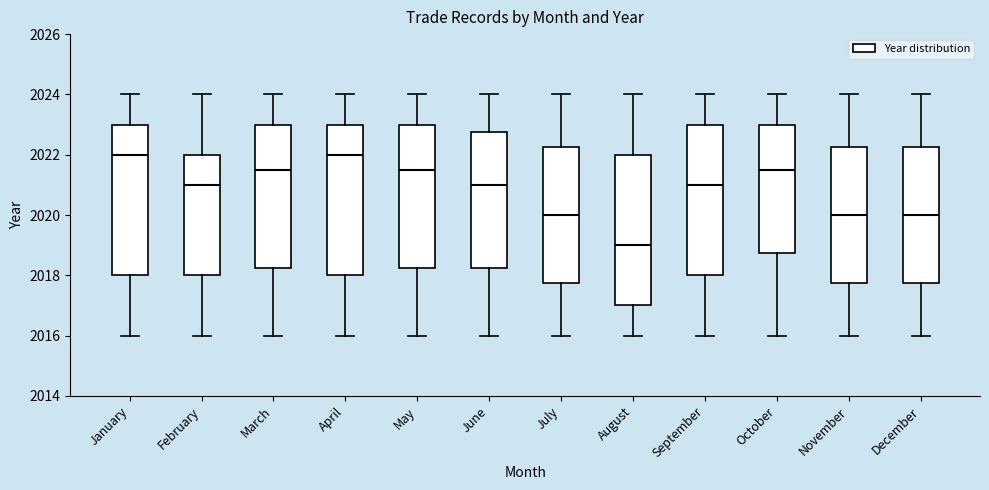

Reading left to right, transcribe this box plot: for each box, give where its median line is, the range the box spans, and where its two whiskers end, as read against the y-axis. The values are not printed on the chart, so give them approximately, as read against the axis.

January: median 2022.0, box 2018.0 to 2023.0, whiskers 2016.0 to 2024.0
February: median 2021.0, box 2018.0 to 2022.0, whiskers 2016.0 to 2024.0
March: median 2021.6, box 2018.2 to 2023.0, whiskers 2016.0 to 2024.0
April: median 2022.0, box 2018.0 to 2023.0, whiskers 2016.0 to 2024.0
May: median 2021.6, box 2018.2 to 2023.0, whiskers 2016.0 to 2024.0
June: median 2021.0, box 2018.2 to 2022.8, whiskers 2016.0 to 2024.0
July: median 2020.0, box 2017.8 to 2022.2, whiskers 2016.0 to 2024.0
August: median 2019.0, box 2017.0 to 2022.0, whiskers 2016.0 to 2024.0
September: median 2021.0, box 2018.0 to 2023.0, whiskers 2016.0 to 2024.0
October: median 2021.6, box 2018.8 to 2023.0, whiskers 2016.0 to 2024.0
November: median 2020.0, box 2017.8 to 2022.2, whiskers 2016.0 to 2024.0
December: median 2020.0, box 2017.8 to 2022.2, whiskers 2016.0 to 2024.0